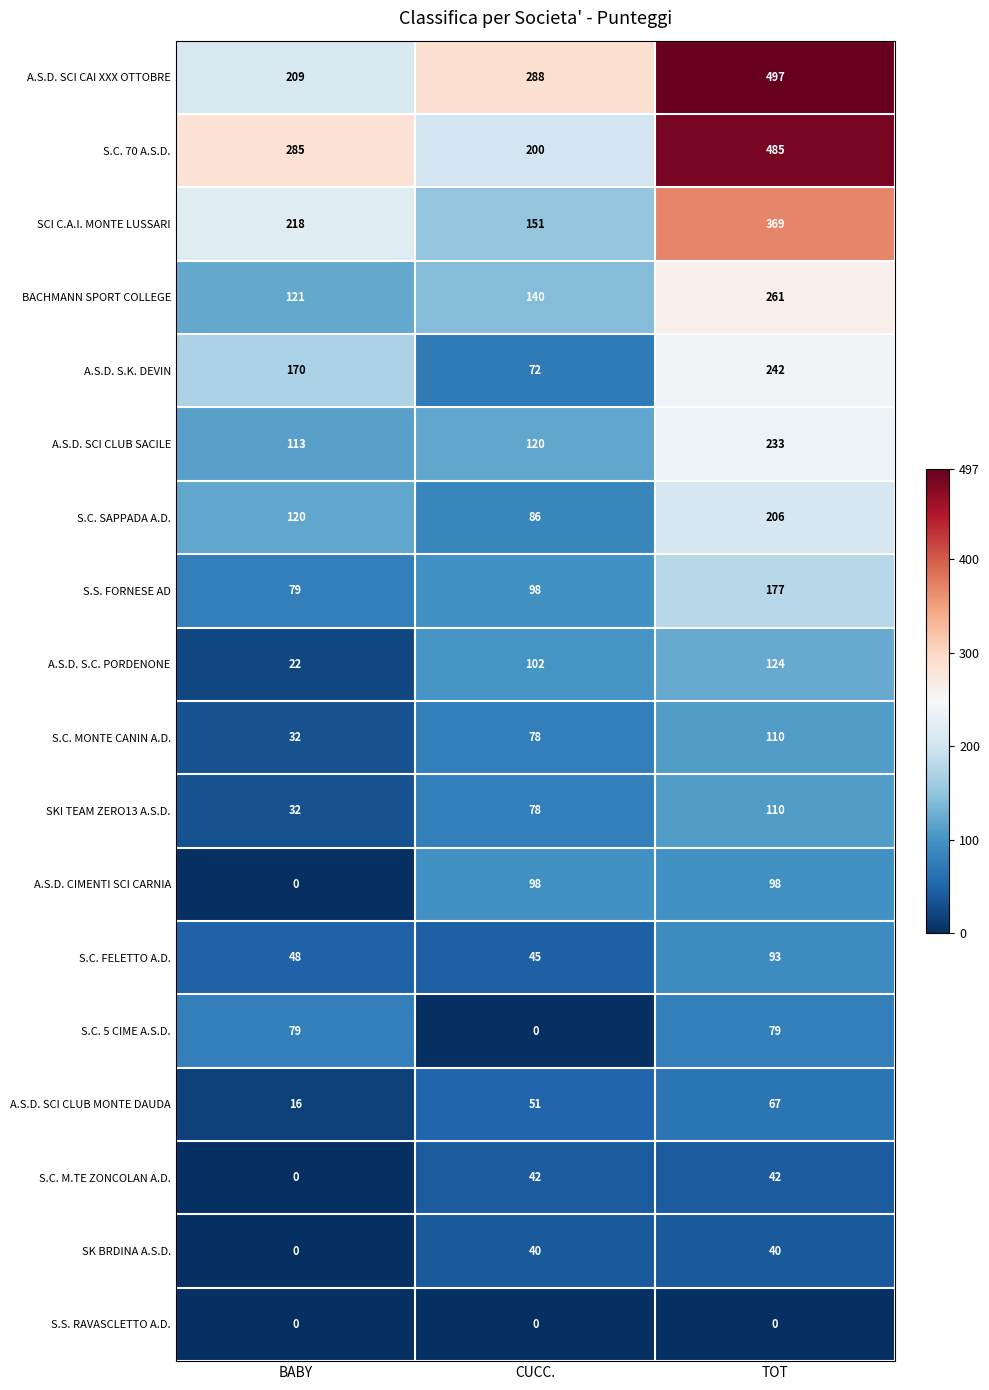

What is the difference between the maximum and minimum values in the S.S. FORNESE AD series?

98